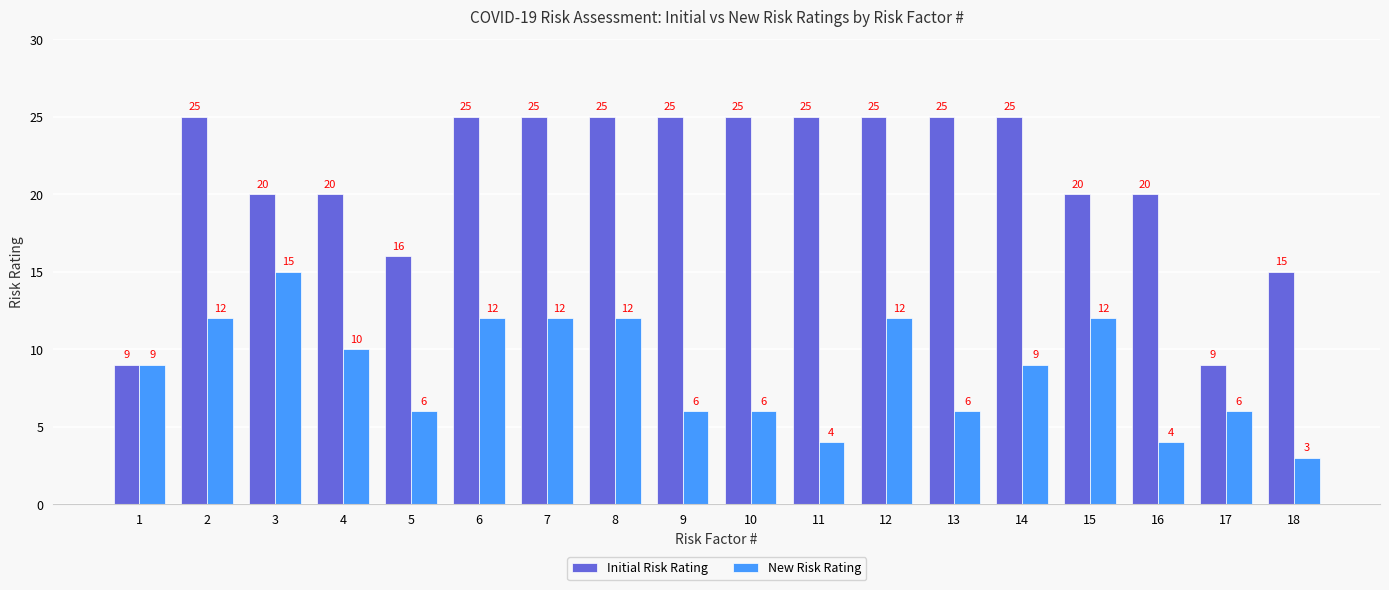

What is the maximum value shown in the chart?

25